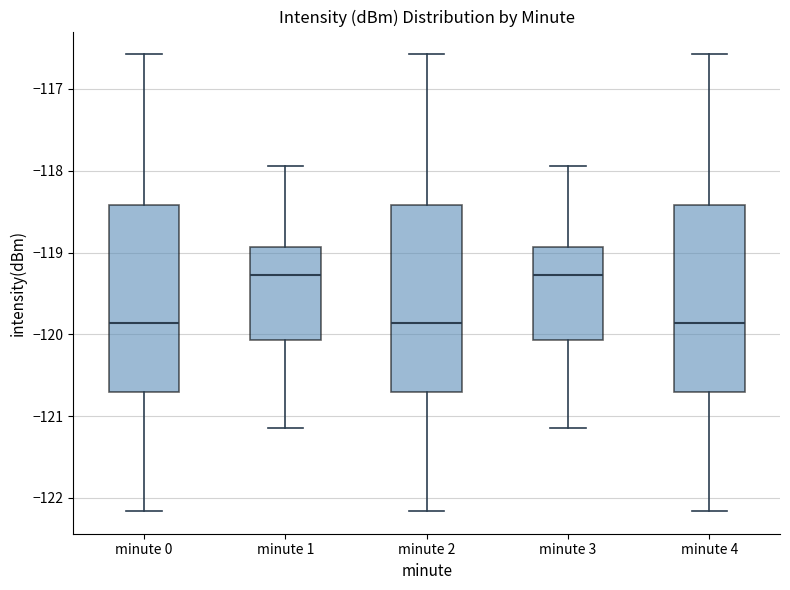

Reading left to right, read every box against the y-axis: the position of its median line, the range the box covers, and the ends of its whiskers. The values are not printed on the chart, so give them approximately, as read against the axis.

minute 0: median -119.9, box -120.7 to -118.4, whiskers -122.2 to -116.6
minute 1: median -119.3, box -120.1 to -118.9, whiskers -121.1 to -117.9
minute 2: median -119.9, box -120.7 to -118.4, whiskers -122.2 to -116.6
minute 3: median -119.3, box -120.1 to -118.9, whiskers -121.1 to -117.9
minute 4: median -119.9, box -120.7 to -118.4, whiskers -122.2 to -116.6